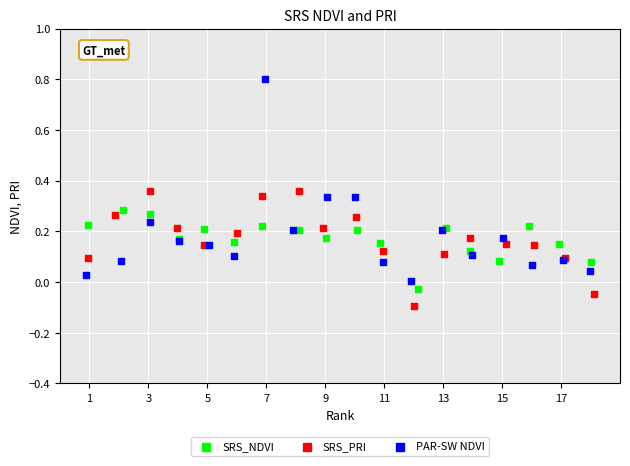

Which series has the largest Y range (max minus min)?

PAR-SW NDVI